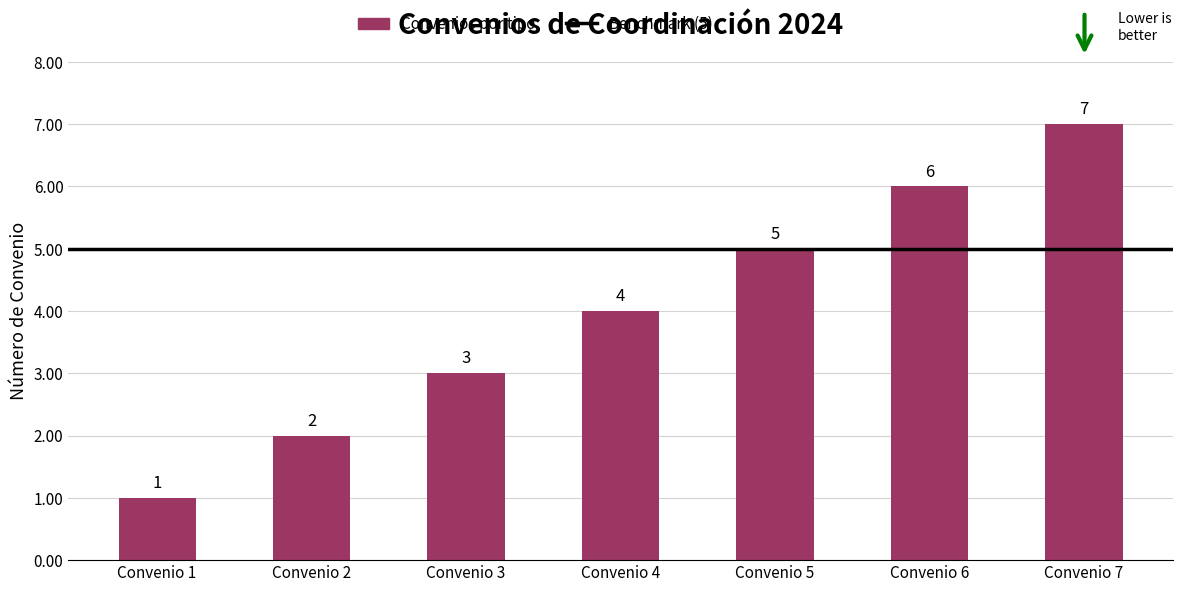

What value does the data have at Convenio 4?

4